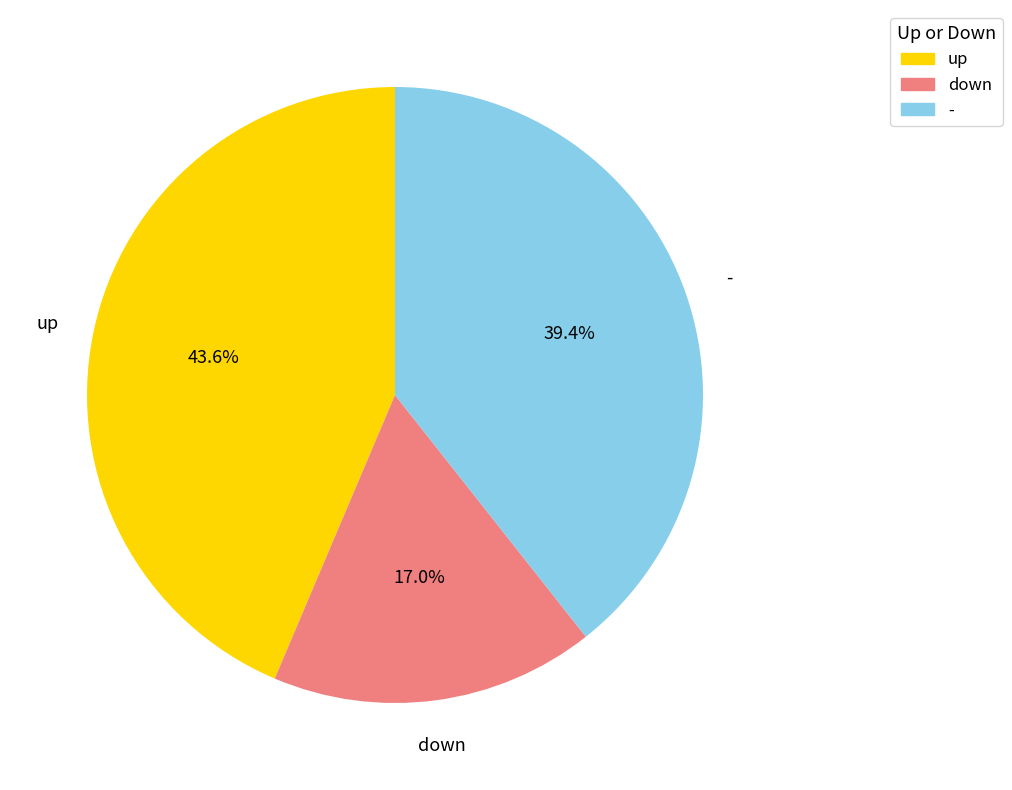

To the nearest percent, what is the difference between the - and up slice percentages?

4%